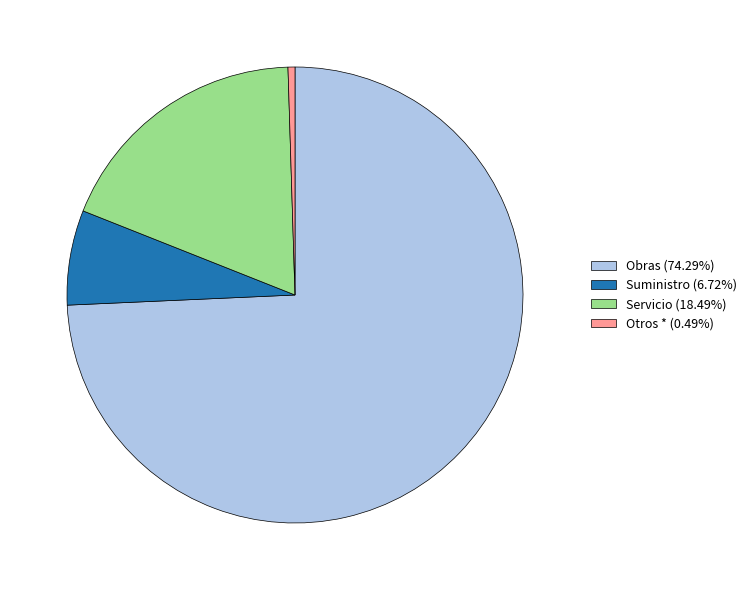

Count the number of slices in the pie.

4